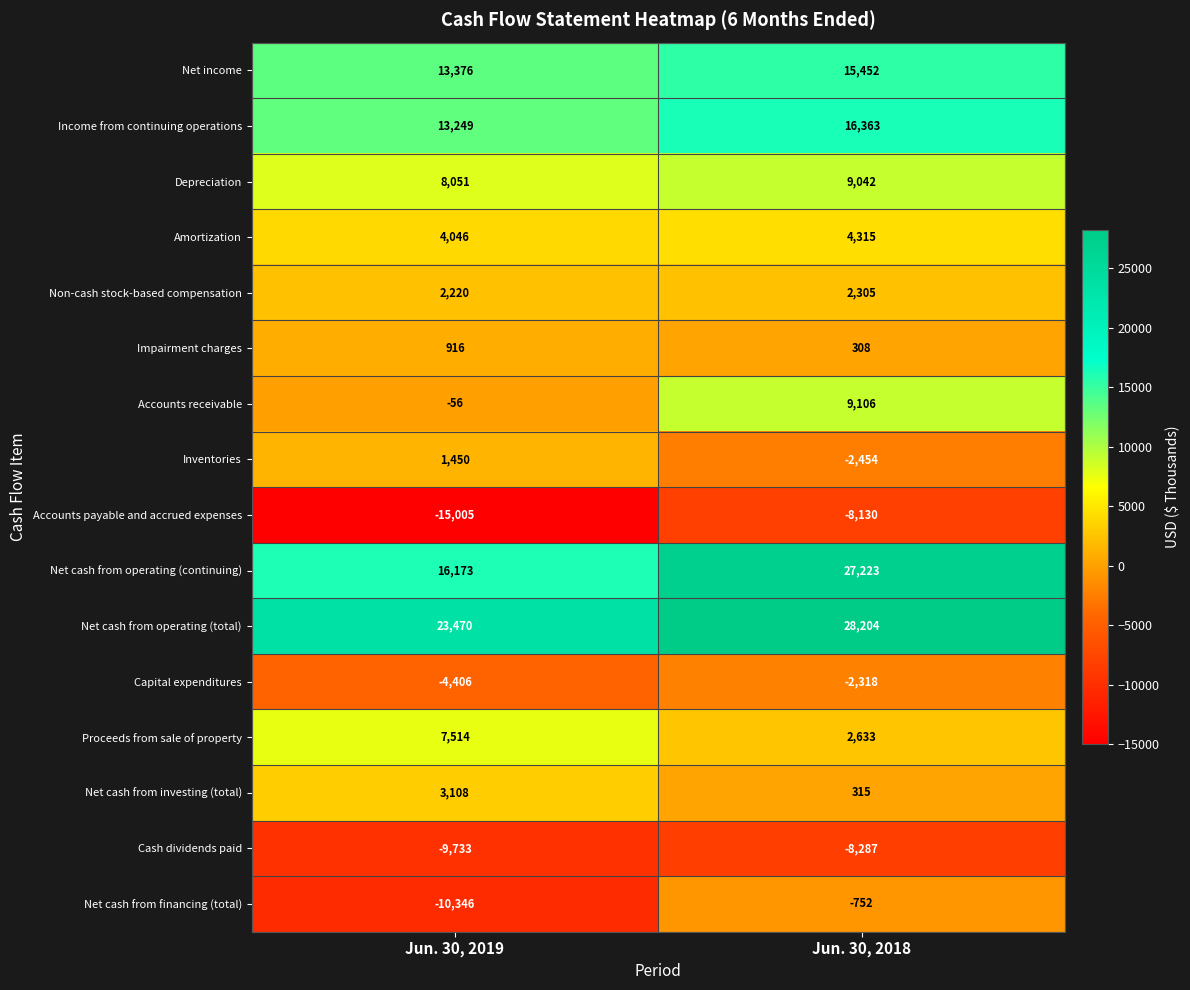

The Net income series shows 13376 at Jun. 30, 2019. True or false?

True